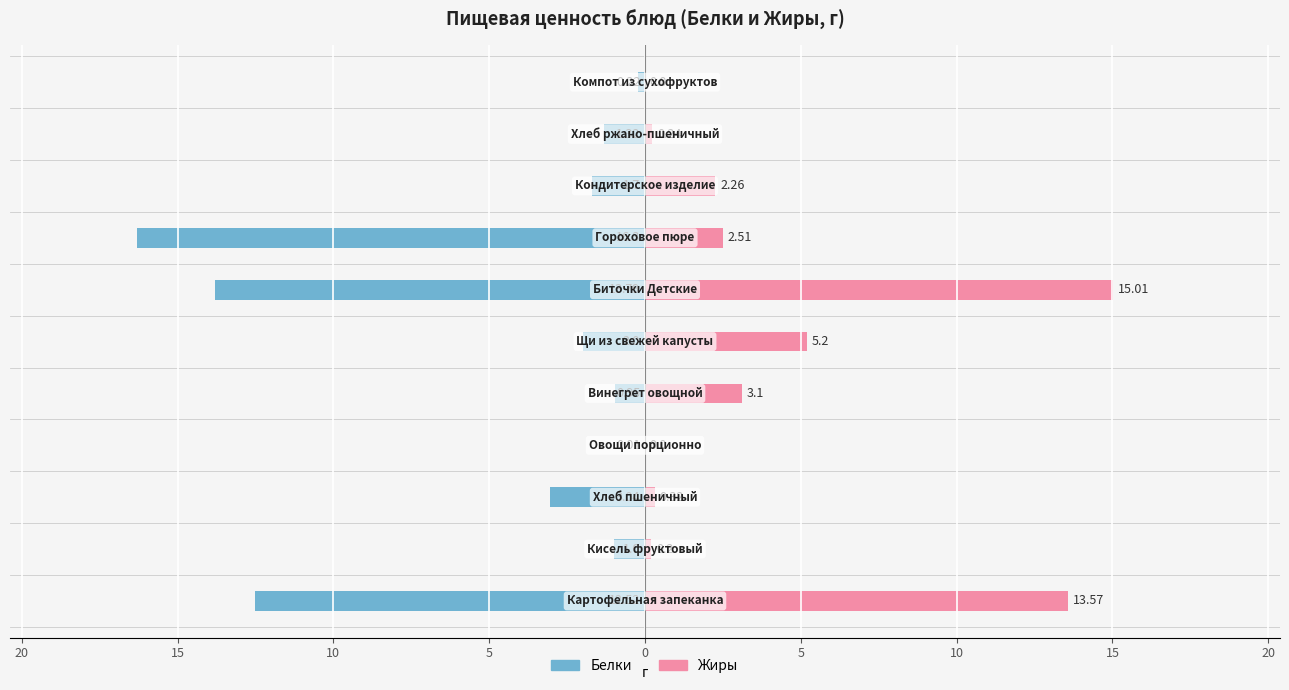

Rank the series at 20 from highest to lowest value.

Жиры, Белки